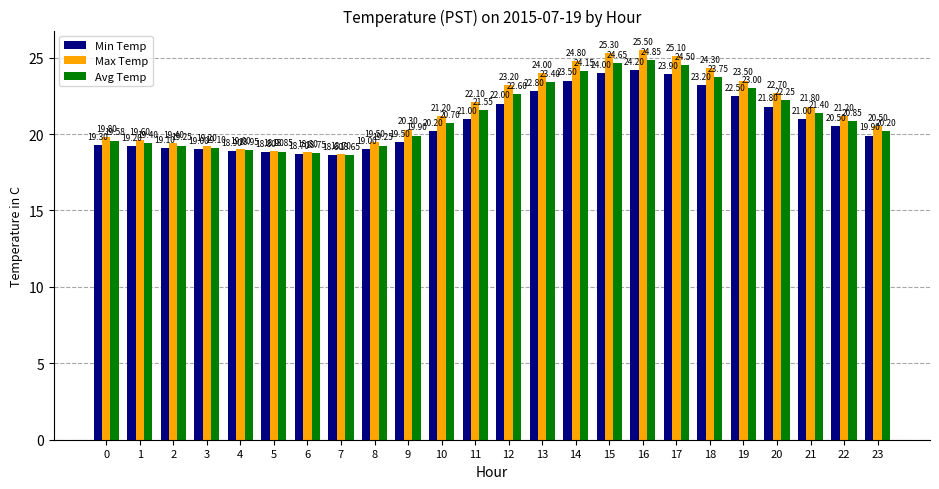

Is it true that Min Temp equals 34.8 at 11?

False